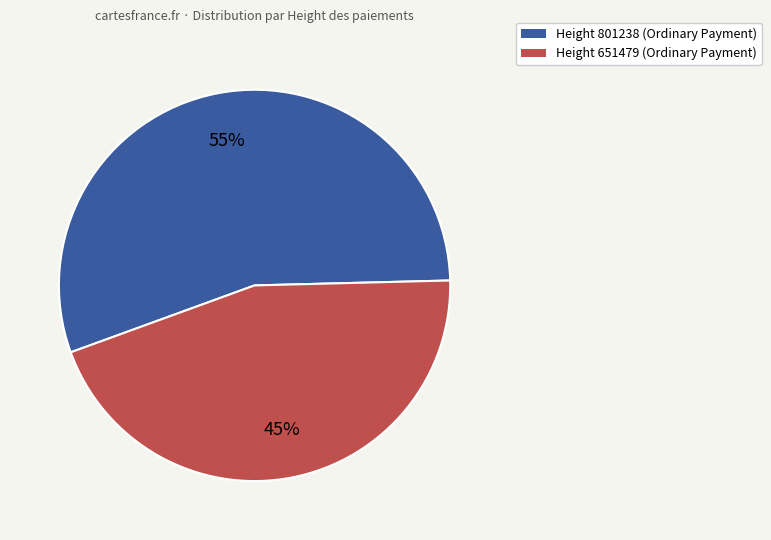

What percentage is the Height 651479 slice, to the nearest percent?

45%